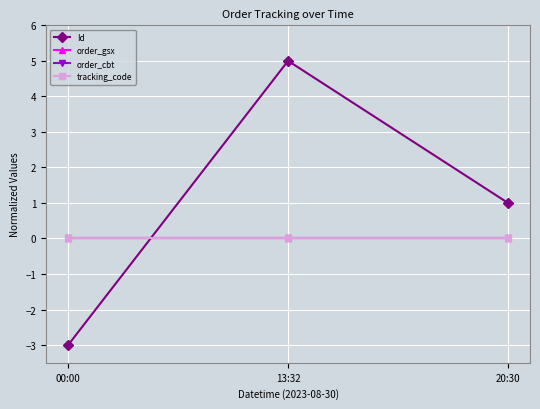

Is it true that order_cbt equals 0 at 20:30?

True